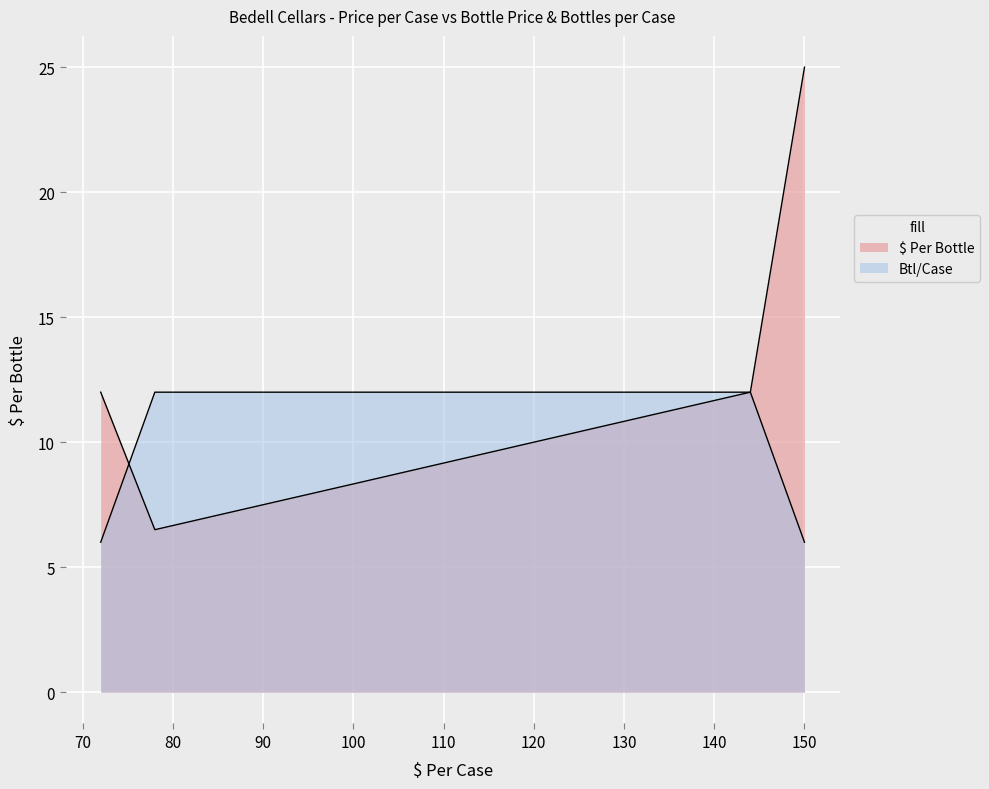

Which series has the widest spread of values?

$ Per Bottle